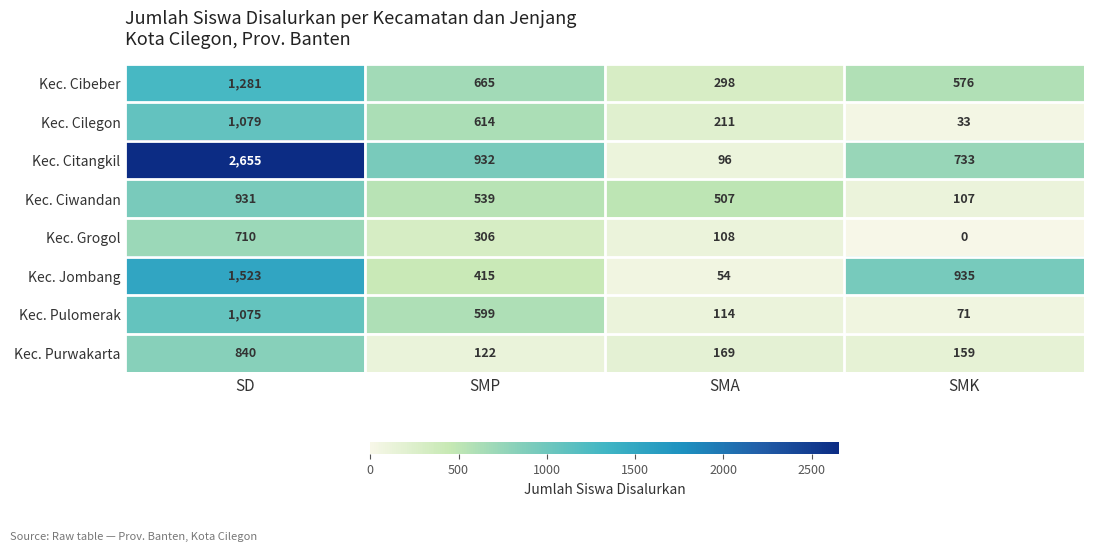

Between SMP and SMK, which series saw the biggest shift?

Kec. Cilegon